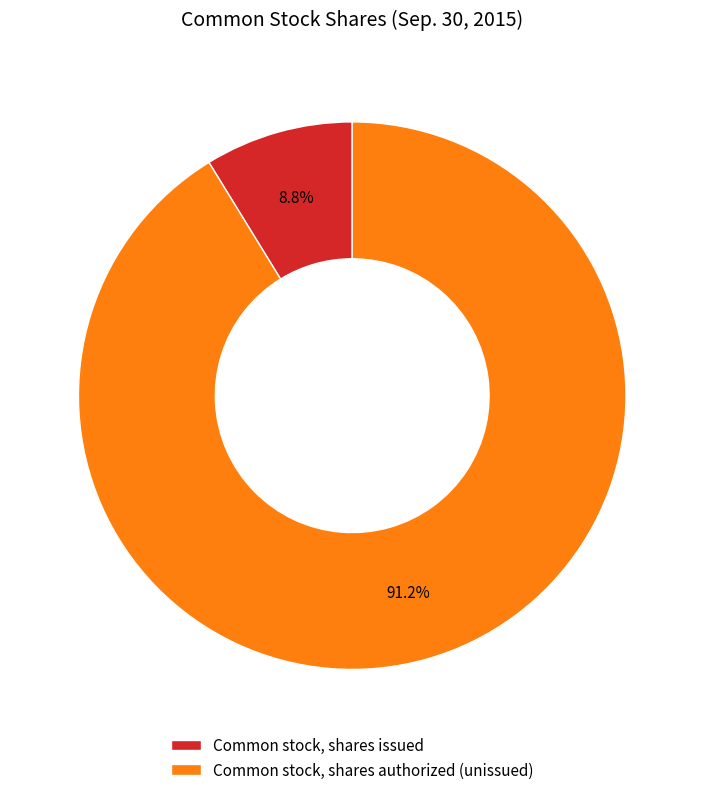

What is the ratio of the value at Common stock, shares authorized (unissued) to the value at Common stock, shares issued?

10.4